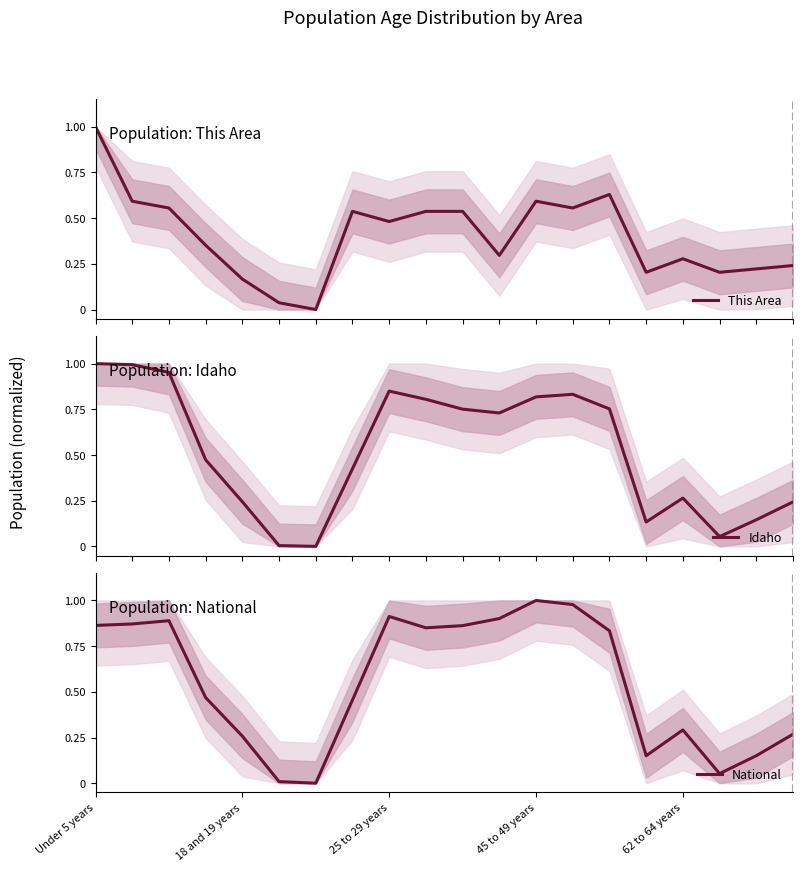

What is the difference between the highest and lowest values at 10?

0.3